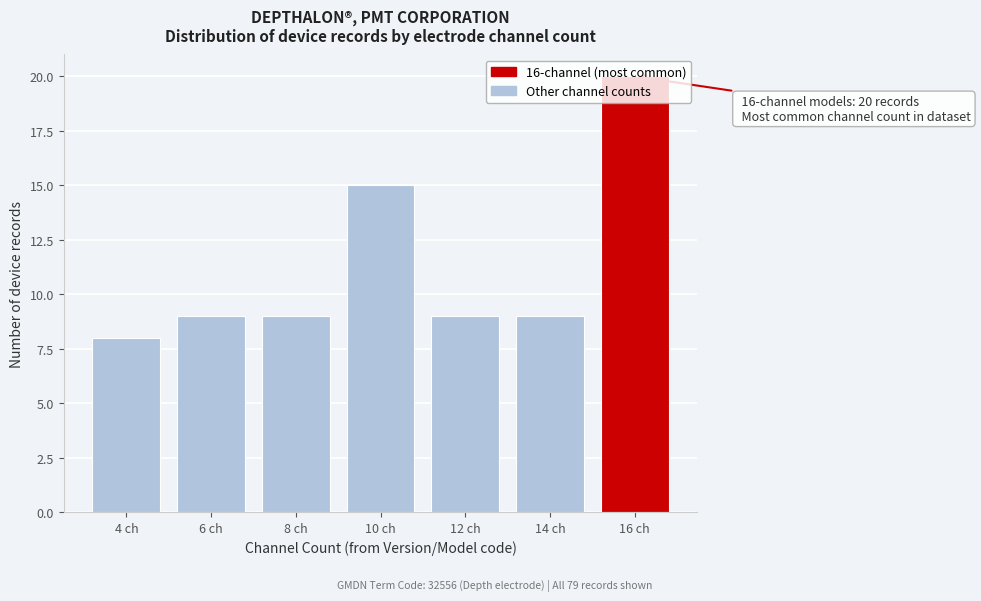

Is it true that the value at 4 ch is 13?

False